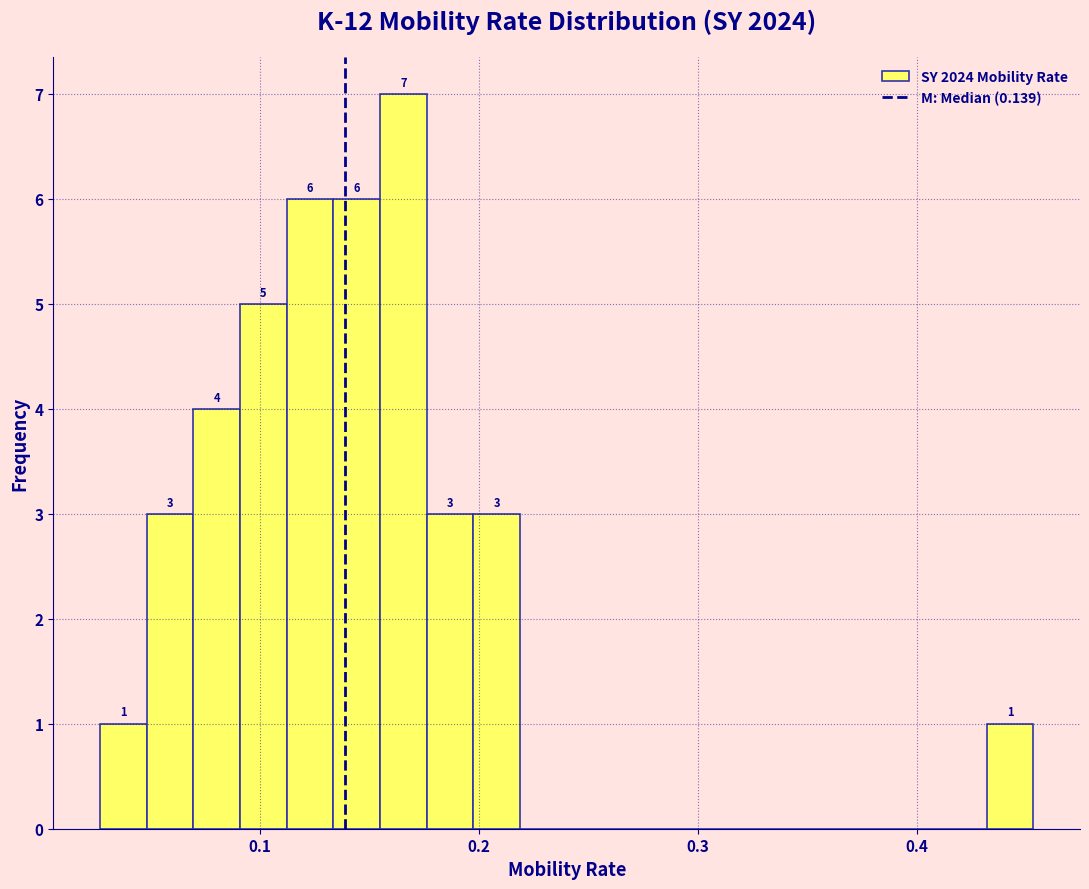

Read against the x-axis, roughly where is the centre of the tallest bar?

0.17